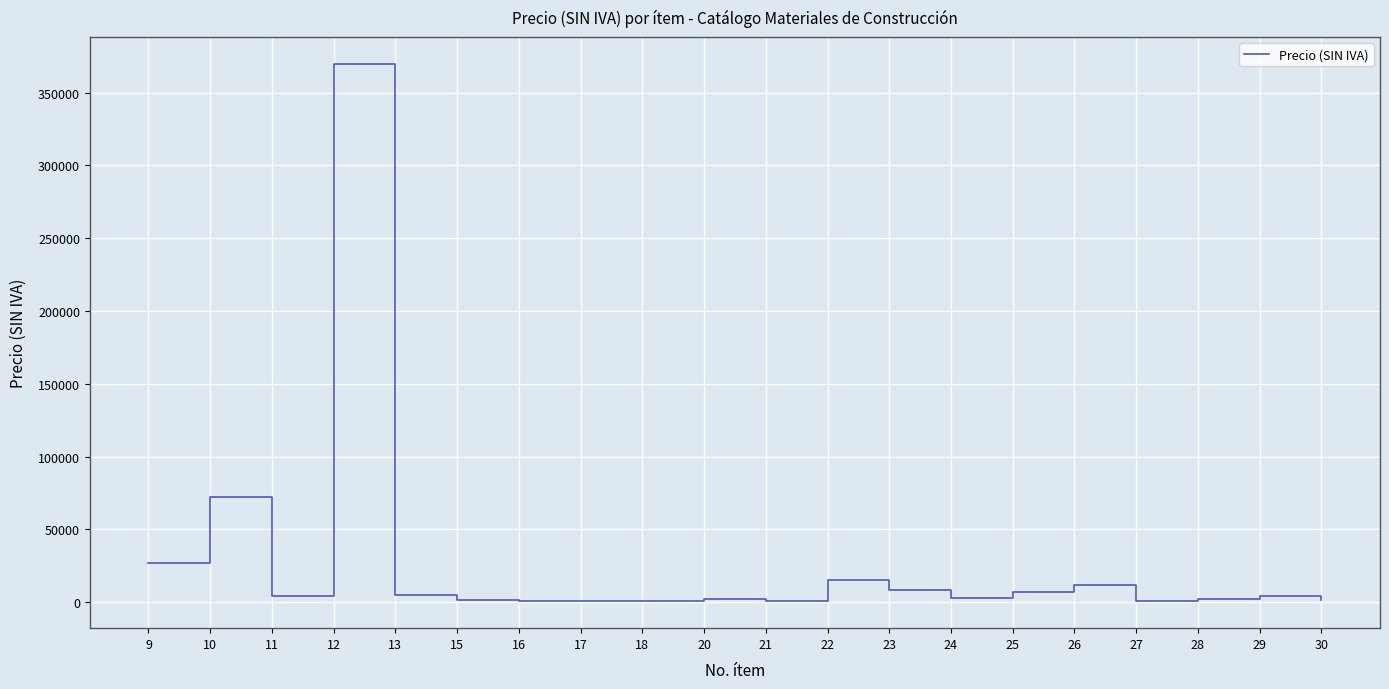

What is the difference between the values at 18 and 13?

3985.6